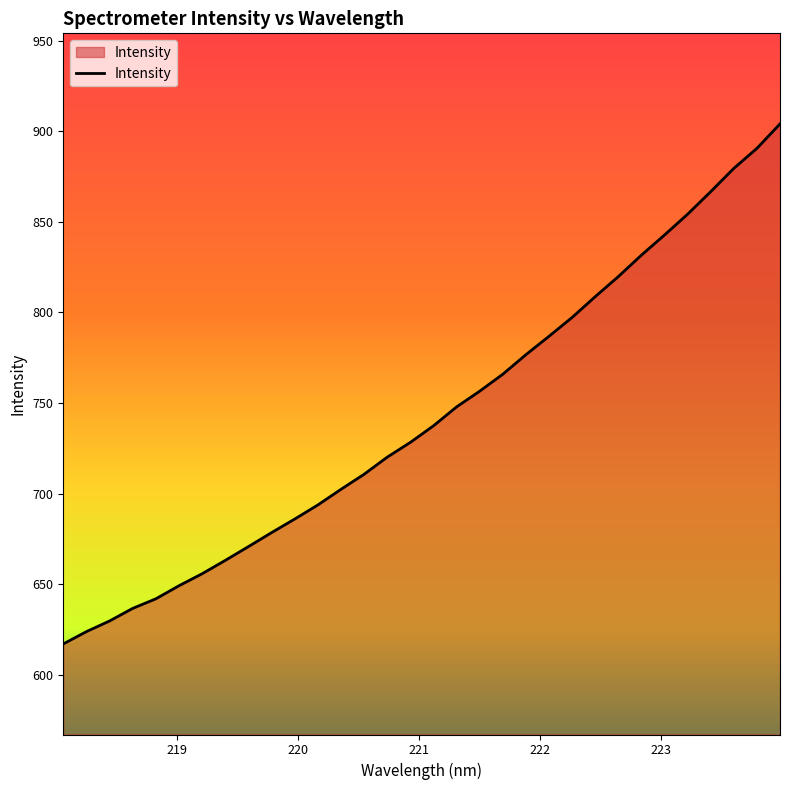

What is the maximum value shown in the chart?

904.1